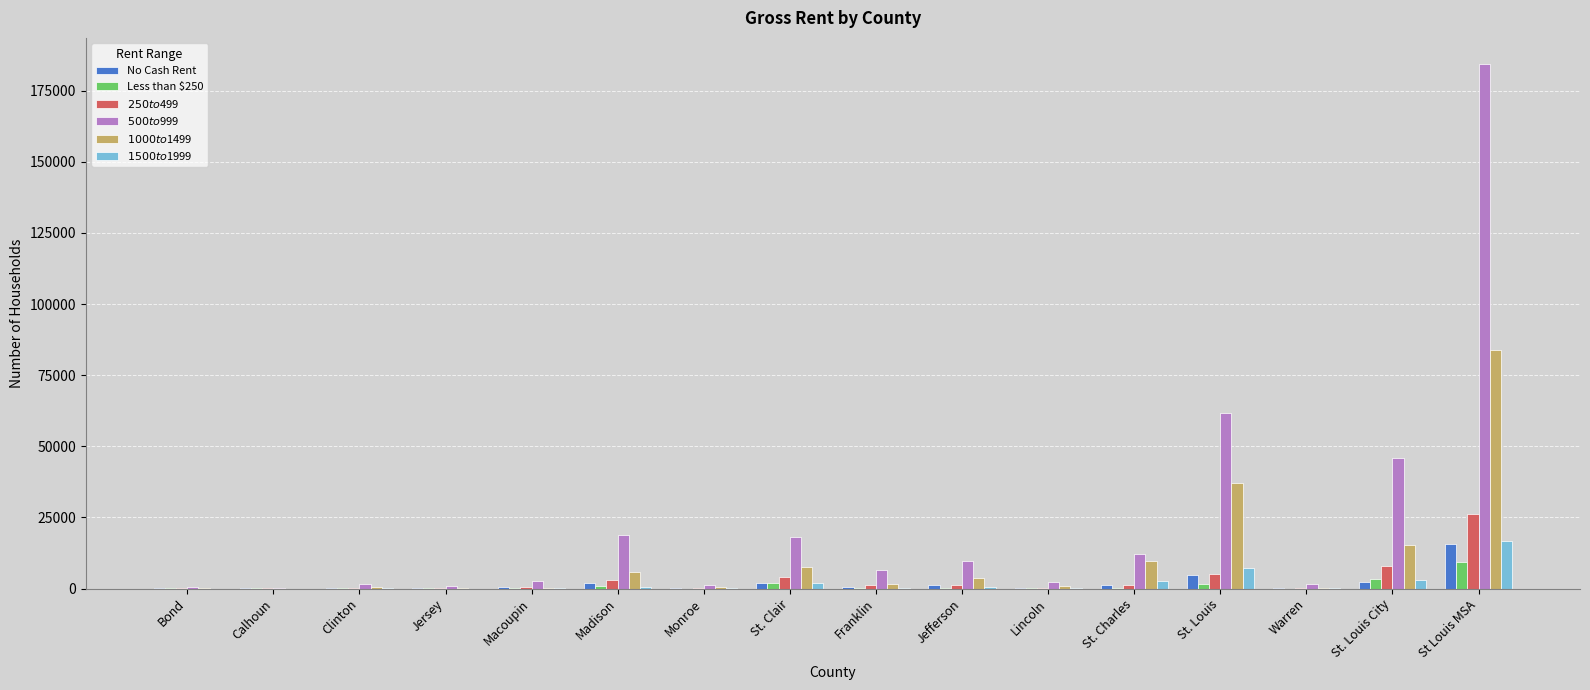

At which category is the sum across all series the highest?

St Louis MSA